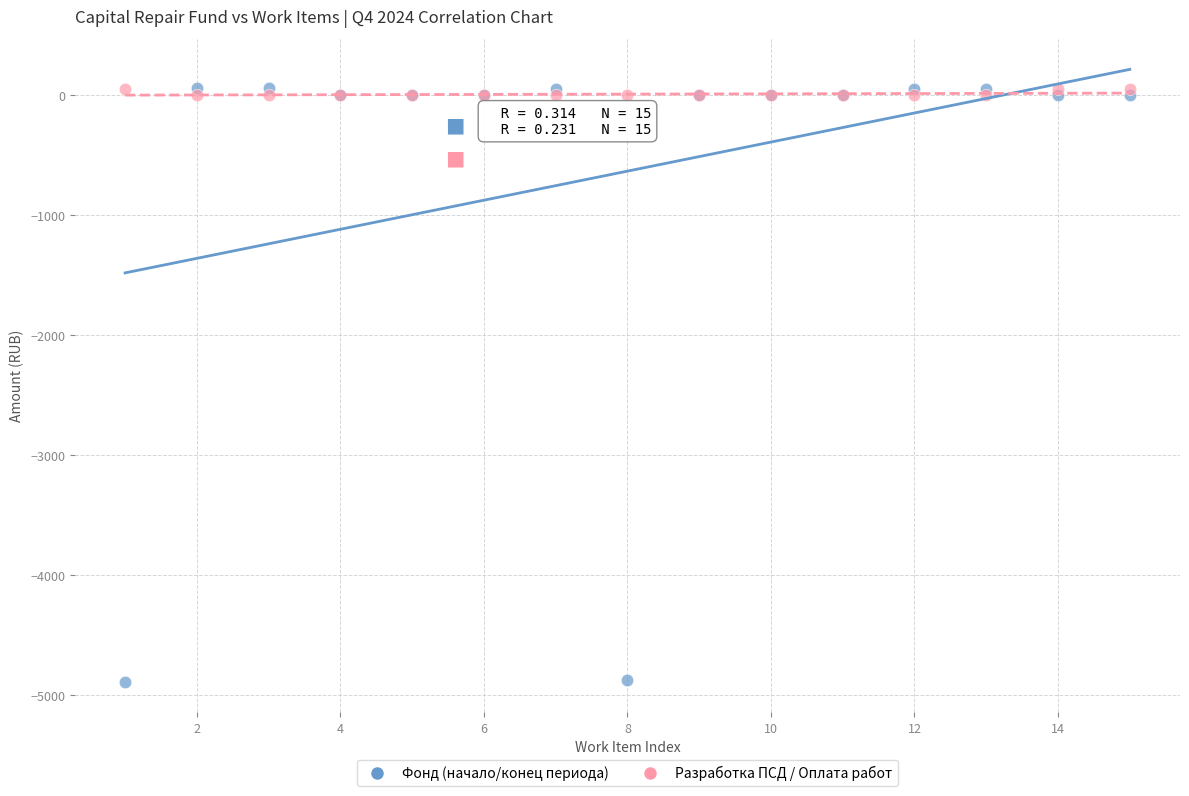

What are all the series names shown in the legend?

Фонд (начало/конец периода), Разработка ПСД / Оплата работ